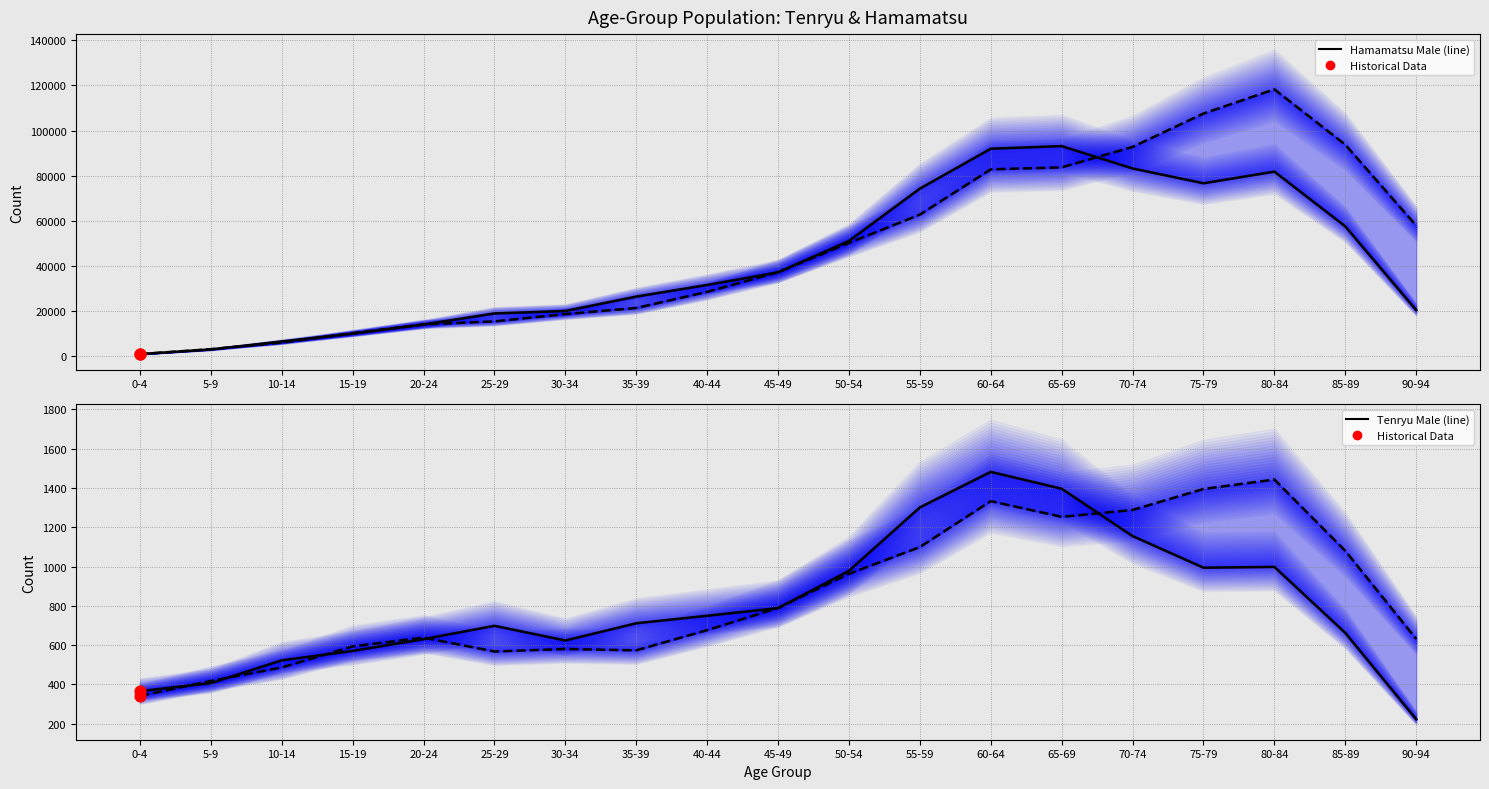

At how many categories does at least one series exceed 24669?

12